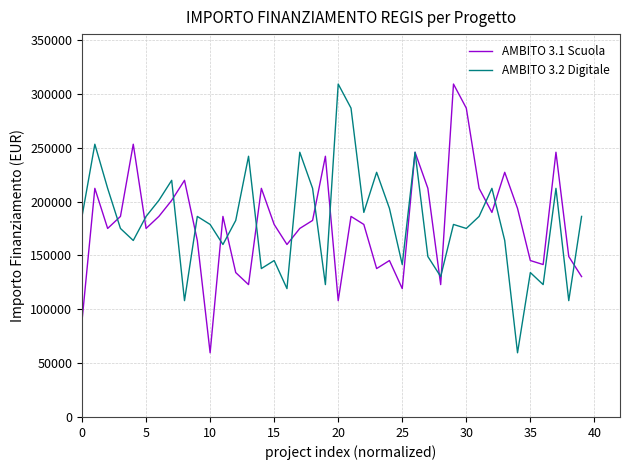

At how many categories does at least one series exceed 121553?

40